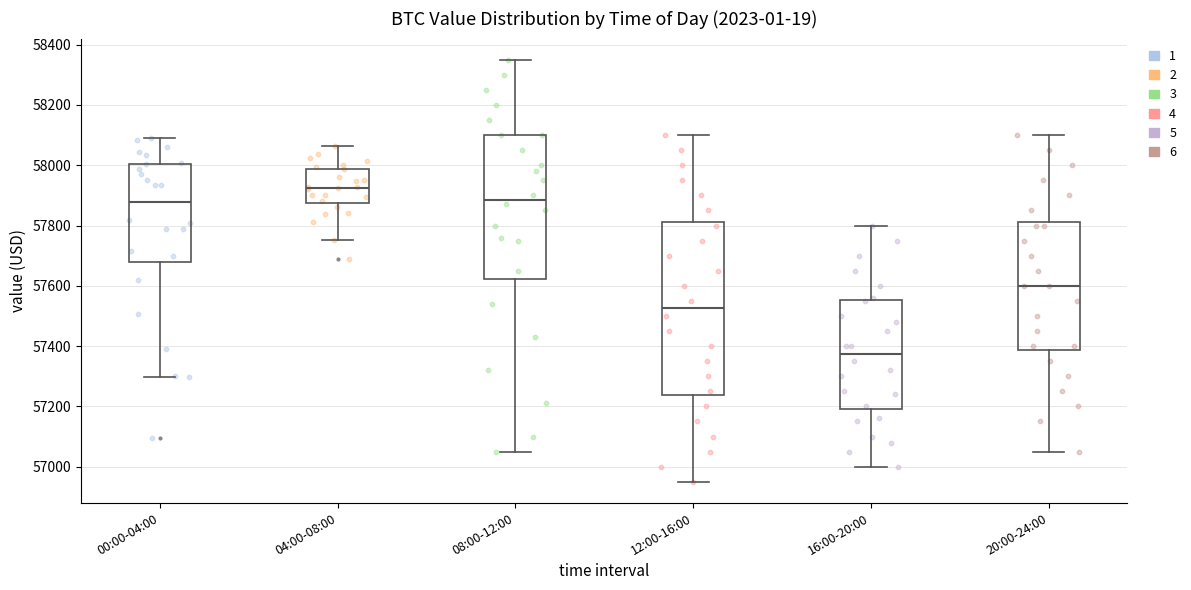

Where is the lower edge of the box for 16:00-20:00 on the y-axis? The values are not printed on the chart, so give them approximately, as read against the axis.

57200